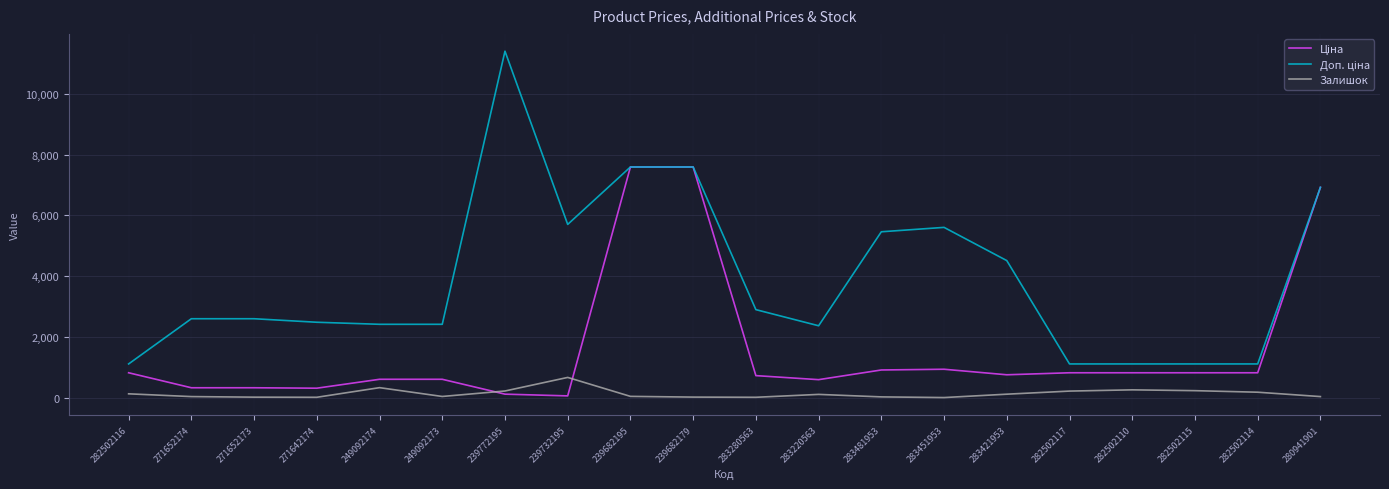

Is it true that Залишок equals 218.0 at 239772195?

True